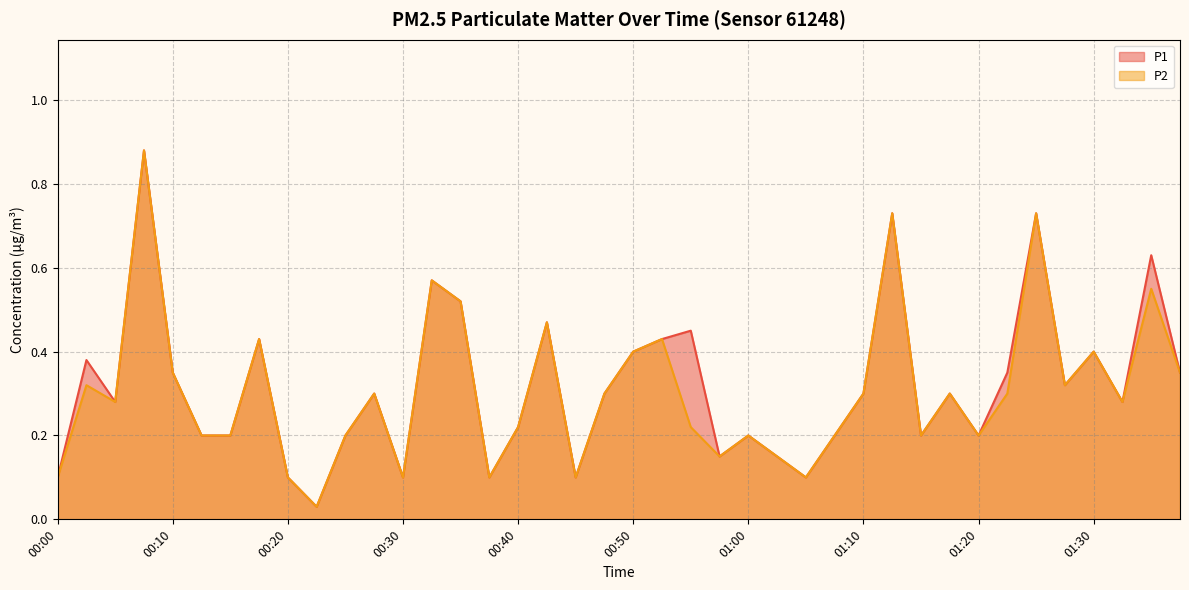

Reading right to left, what are all the values shown in this chart?

P1: 01:37=0.3	01:35=0.6	01:32=0.3	01:30=0.4	01:27=0.3	01:25=0.7	01:22=0.3	01:20=0.2	01:17=0.3	01:15=0.2	01:12=0.7	01:10=0.3	01:07=0.2	01:05=0.1	01:02=0.1	01:00=0.2	00:57=0.1	00:55=0.5	00:52=0.4	00:50=0.4	00:47=0.3	00:45=0.1	00:42=0.5	00:40=0.2	00:37=0.1	00:35=0.5	00:32=0.6	00:30=0.1	00:27=0.3	00:25=0.2	00:22=0.0	00:20=0.1	00:17=0.4	00:15=0.2	00:12=0.2	00:10=0.3	00:07=0.9	00:05=0.3	00:02=0.4	00:00=0.1
P2: 01:37=0.3	01:35=0.6	01:32=0.3	01:30=0.4	01:27=0.3	01:25=0.7	01:22=0.3	01:20=0.2	01:17=0.3	01:15=0.2	01:12=0.7	01:10=0.3	01:07=0.2	01:05=0.1	01:02=0.1	01:00=0.2	00:57=0.1	00:55=0.2	00:52=0.4	00:50=0.4	00:47=0.3	00:45=0.1	00:42=0.5	00:40=0.2	00:37=0.1	00:35=0.5	00:32=0.6	00:30=0.1	00:27=0.3	00:25=0.2	00:22=0.0	00:20=0.1	00:17=0.4	00:15=0.2	00:12=0.2	00:10=0.3	00:07=0.9	00:05=0.3	00:02=0.3	00:00=0.1